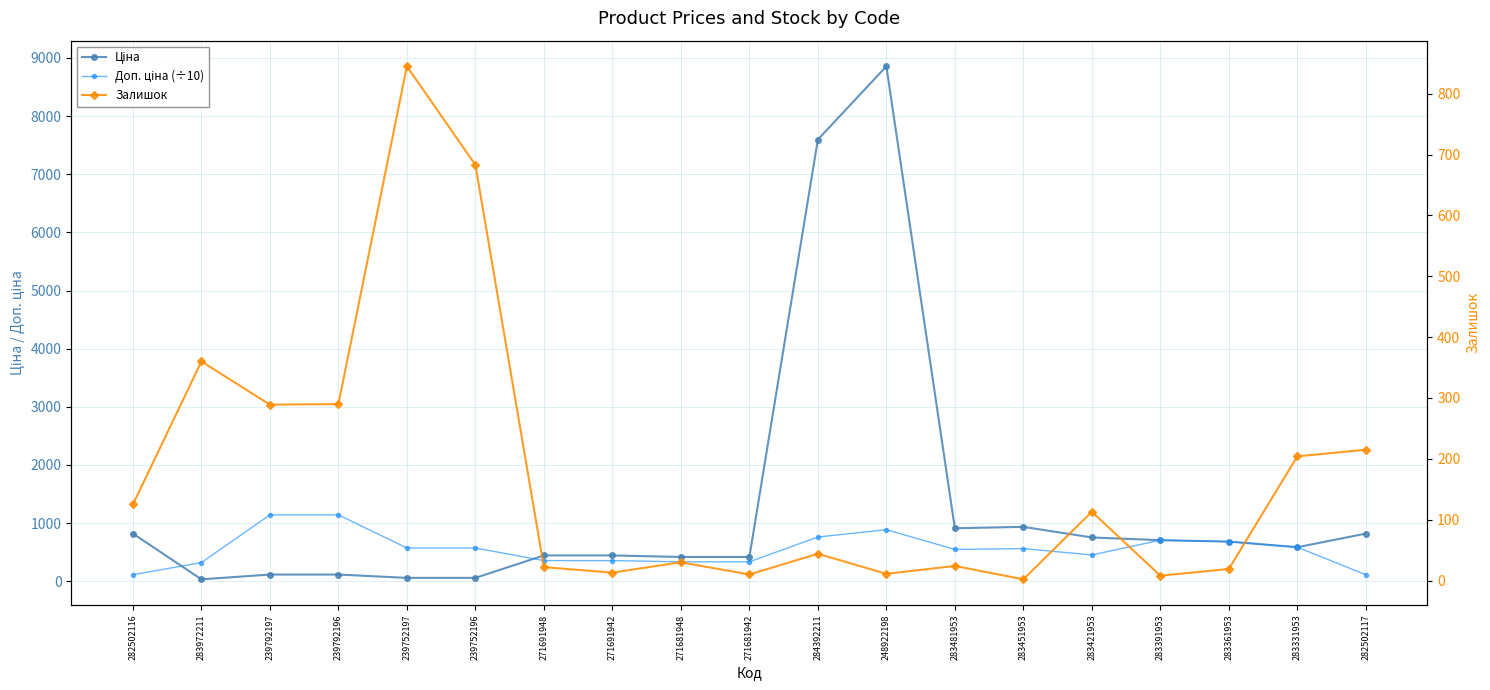

What is the difference between the highest and lowest values at 271681948?

386.6